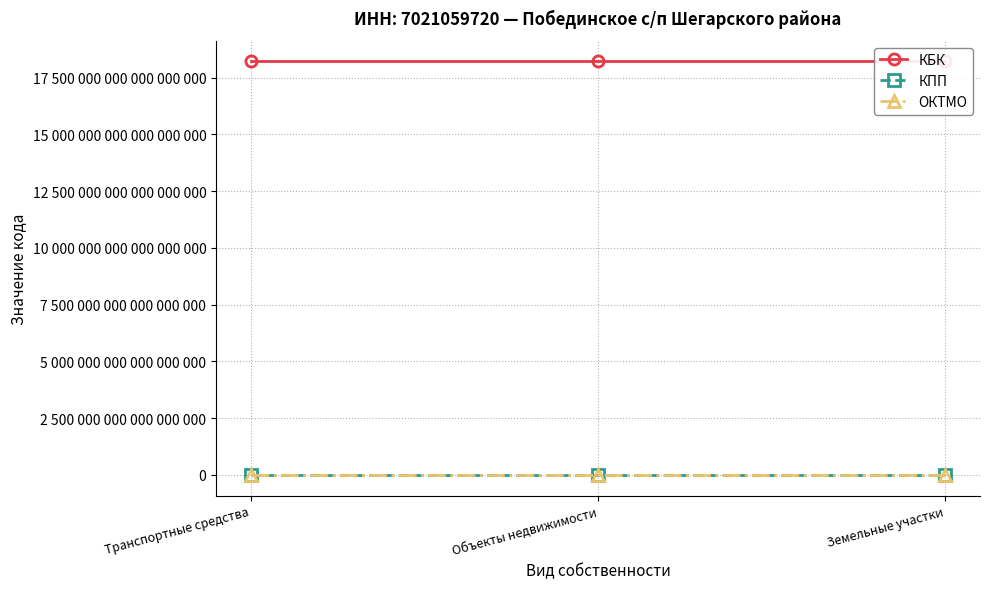

What is the label of the 1st point from the left?

Транспортные средства